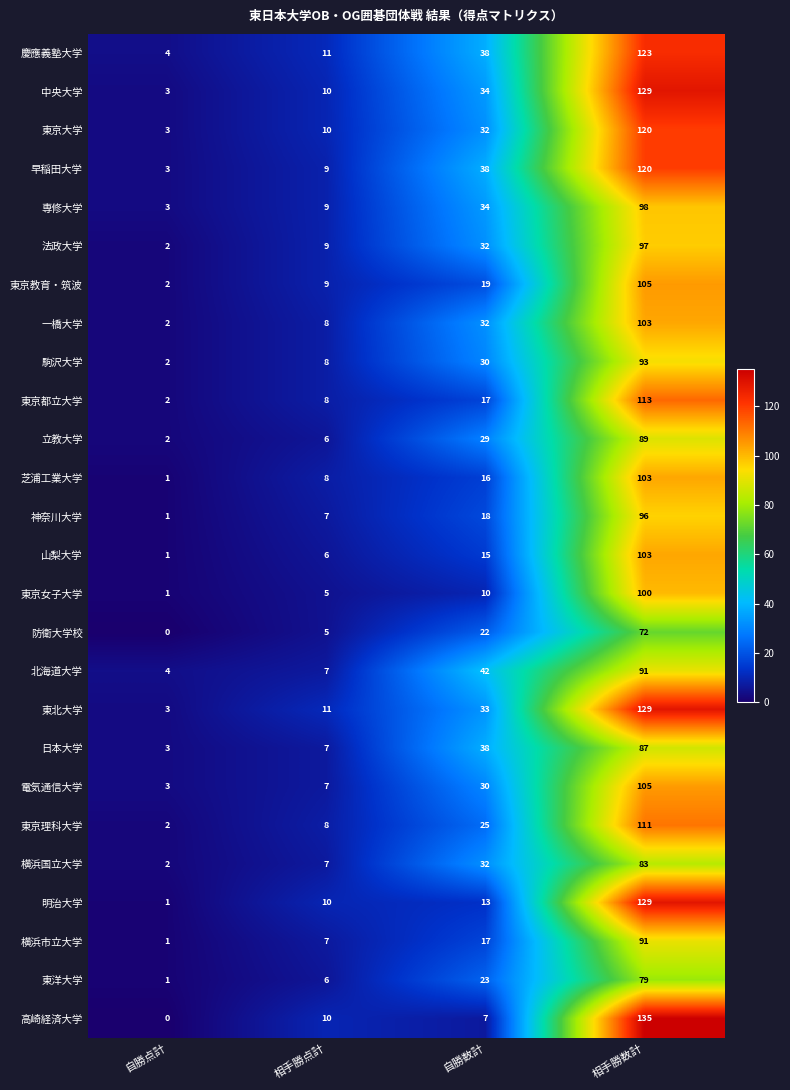

What is the spread (max minus min) of values at 自勝点計?

4